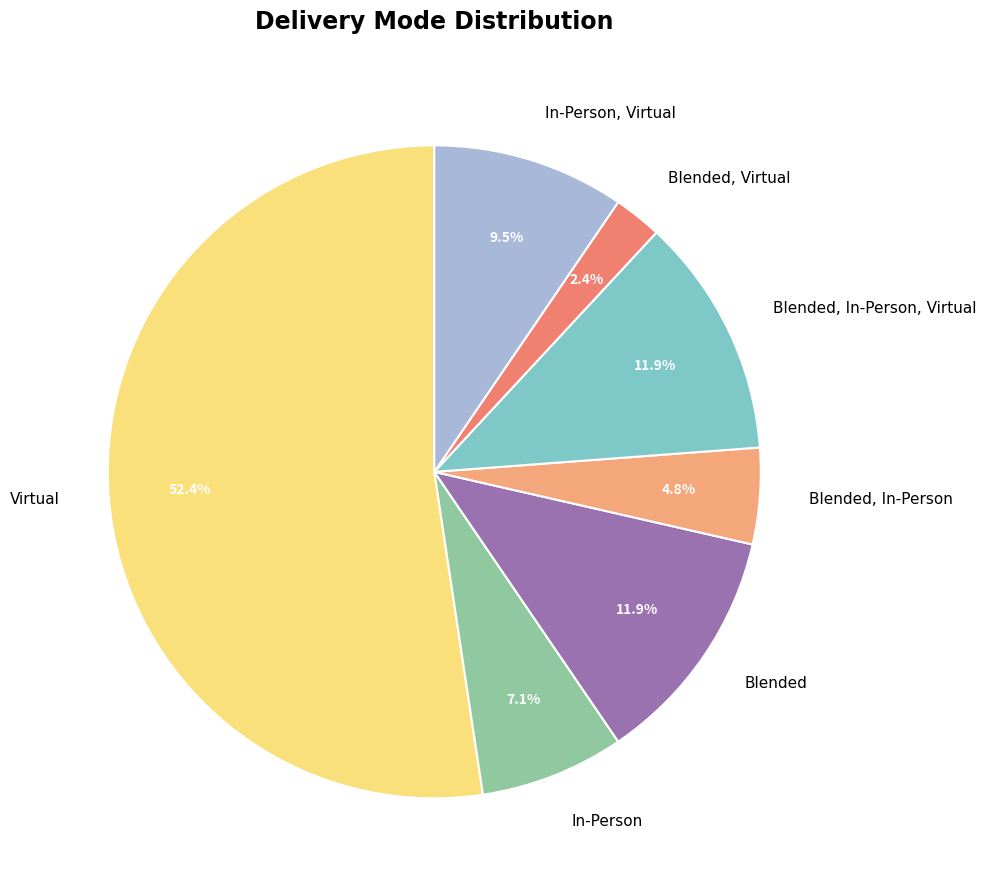

How much of the chart is everything except Blended?

88.1%